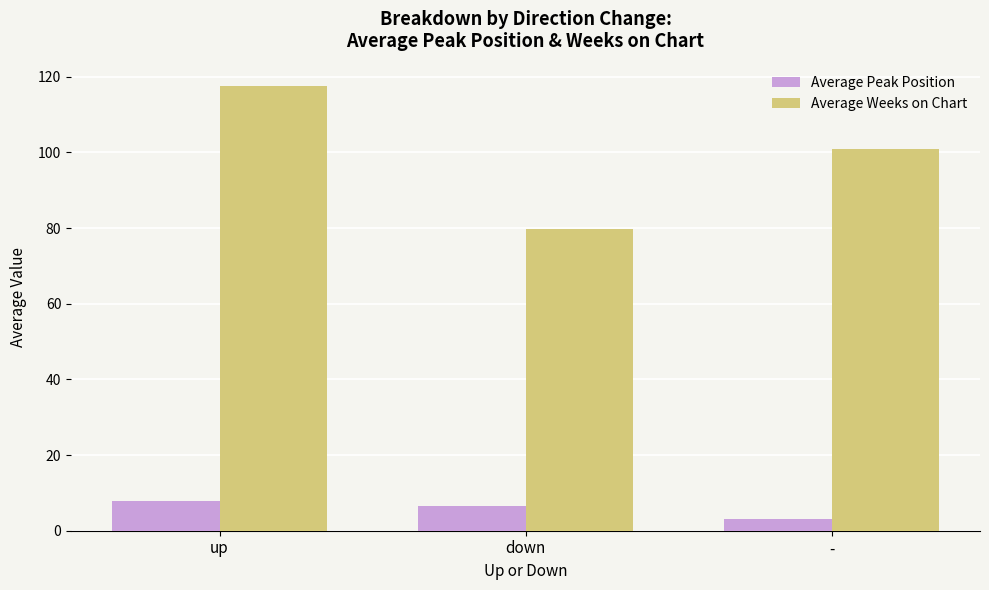

What is the difference between the Average Peak Position values at down and -?

3.5